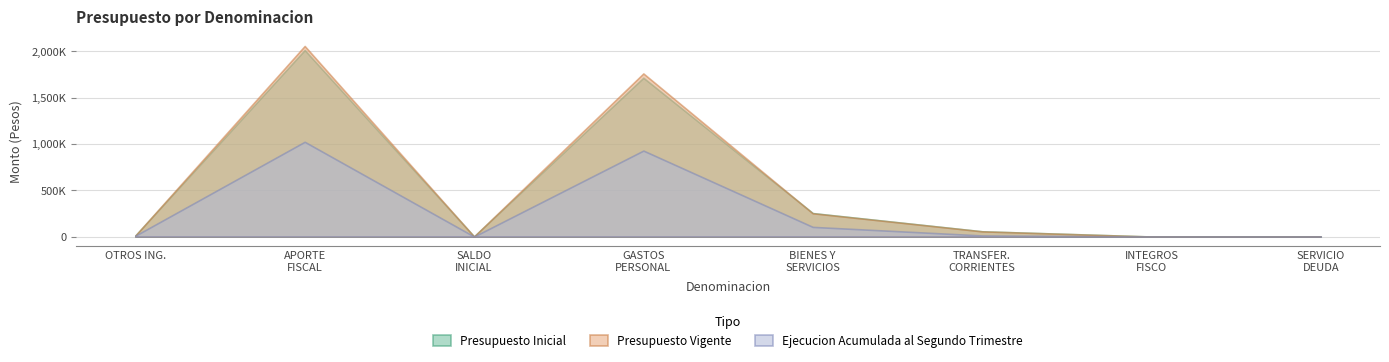

Does the chart display data point markers on the line(s)?

No